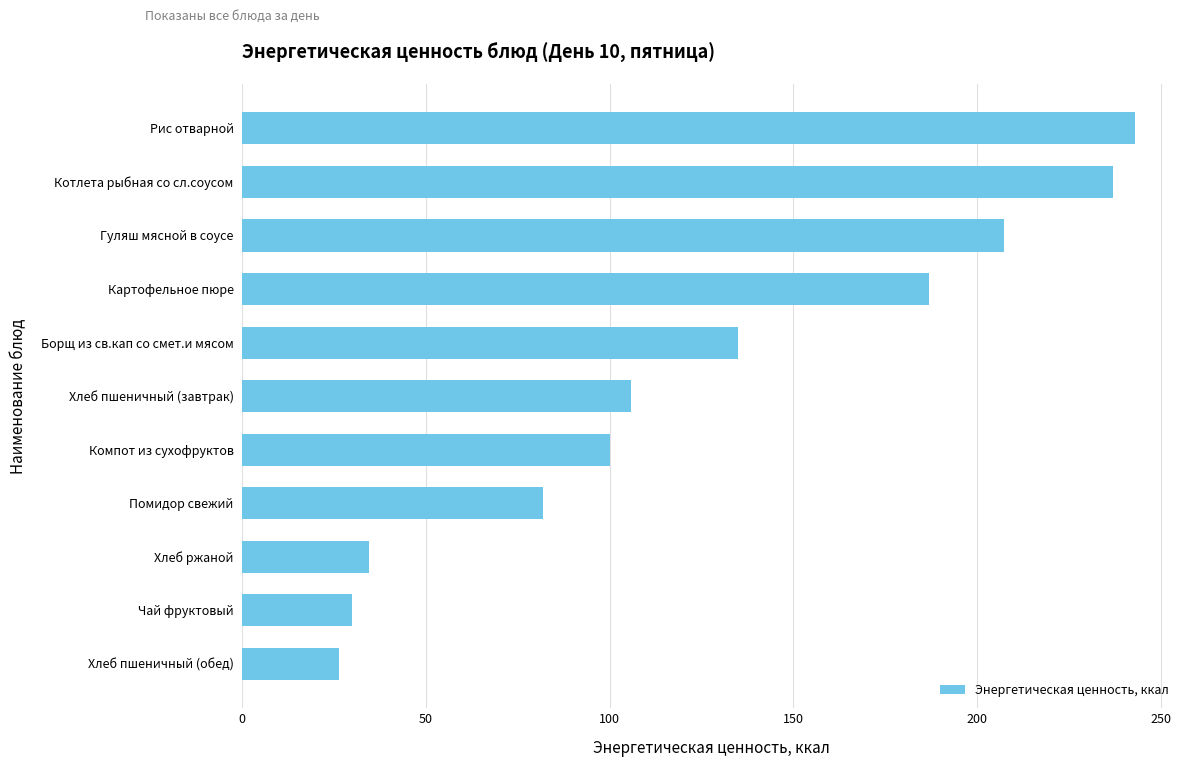

List the labels in order of value, largest first.

Рис отварной, Котлета рыбная со сл.соусом, Гуляш мясной в соусе, Картофельное пюре, Борщ из св.кап со смет.и мясом, Хлеб пшеничный (завтрак), Компот из сухофруктов, Помидор свежий, Хлеб ржаной, Чай фруктовый, Хлеб пшеничный (обед)